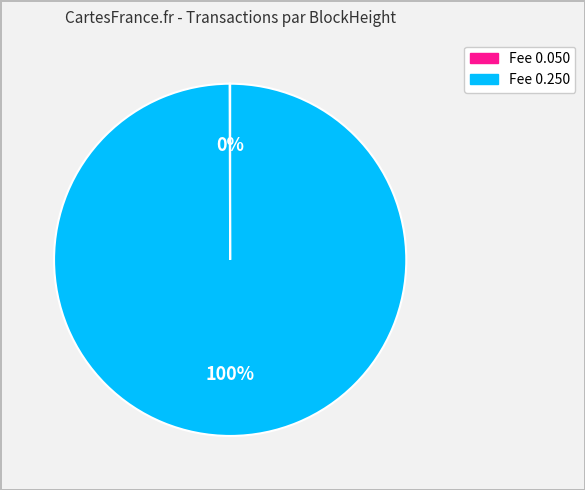

Is there a majority slice in this chart?

Yes